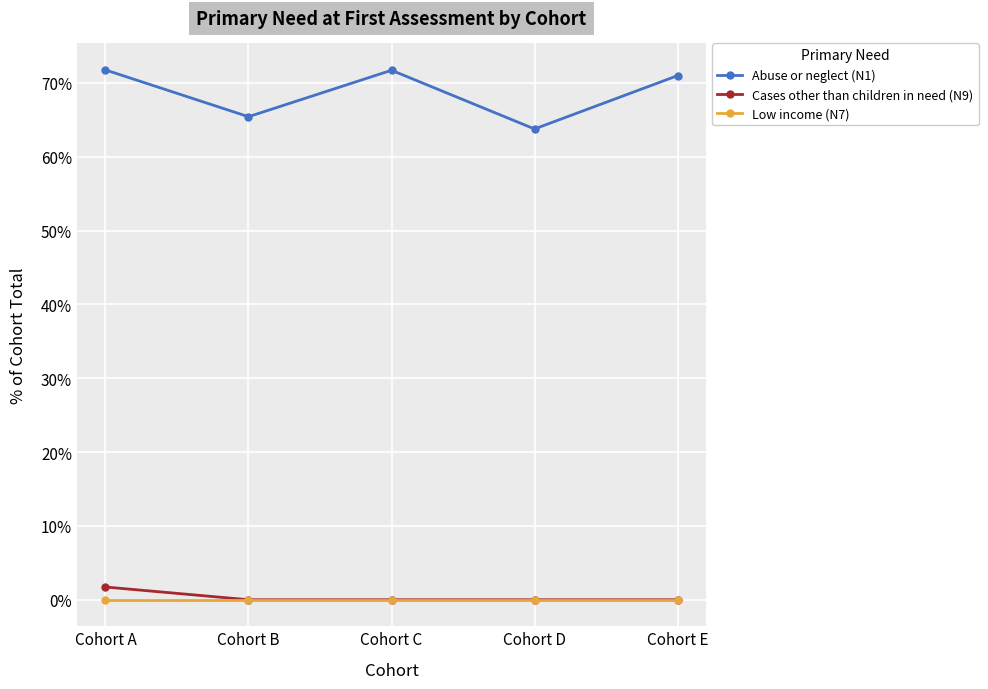

Is it true that Cases other than children in need (N9) equals 0.0 at Cohort E?

True